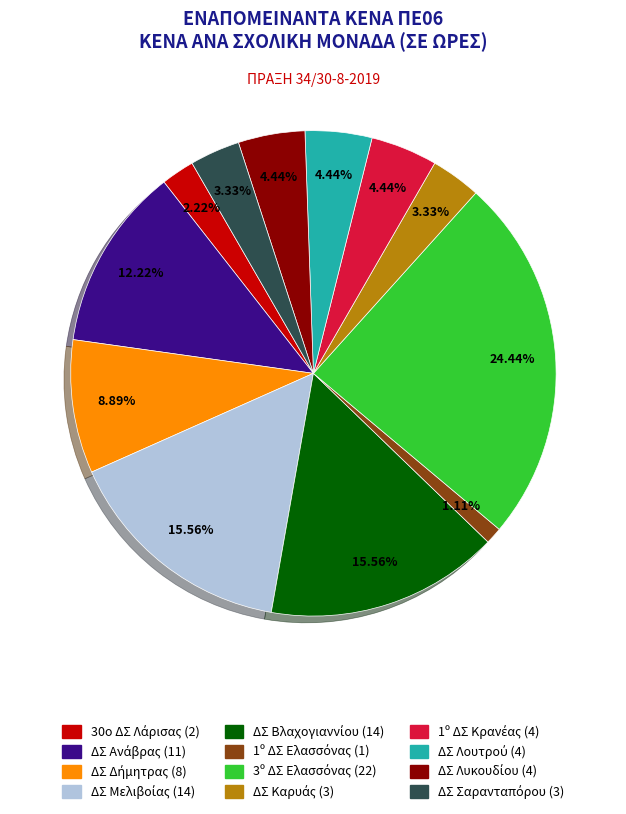

Does any single category account for the majority?

No